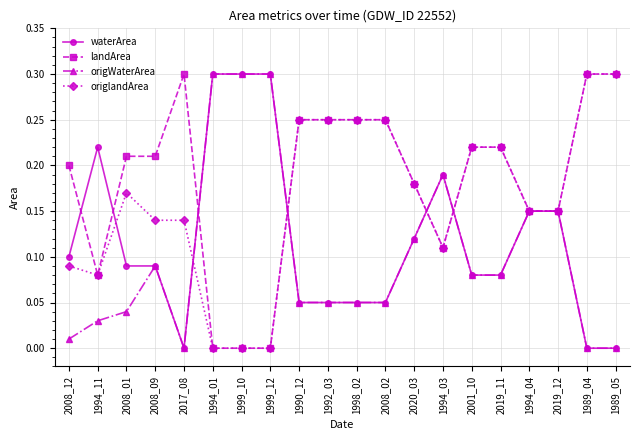

How many lines are shown in the chart?

4